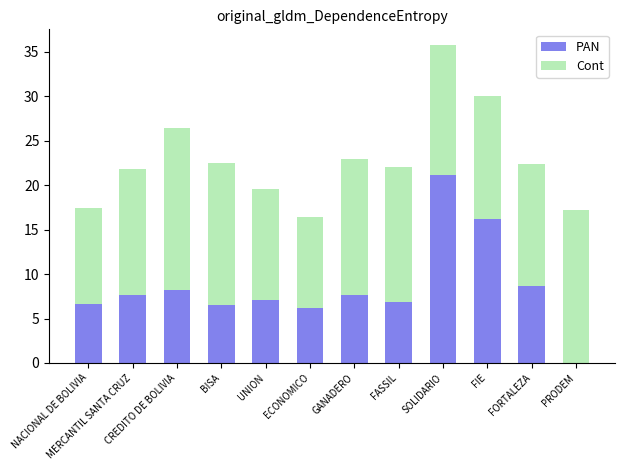

What is the sum of all PAN values?

102.7